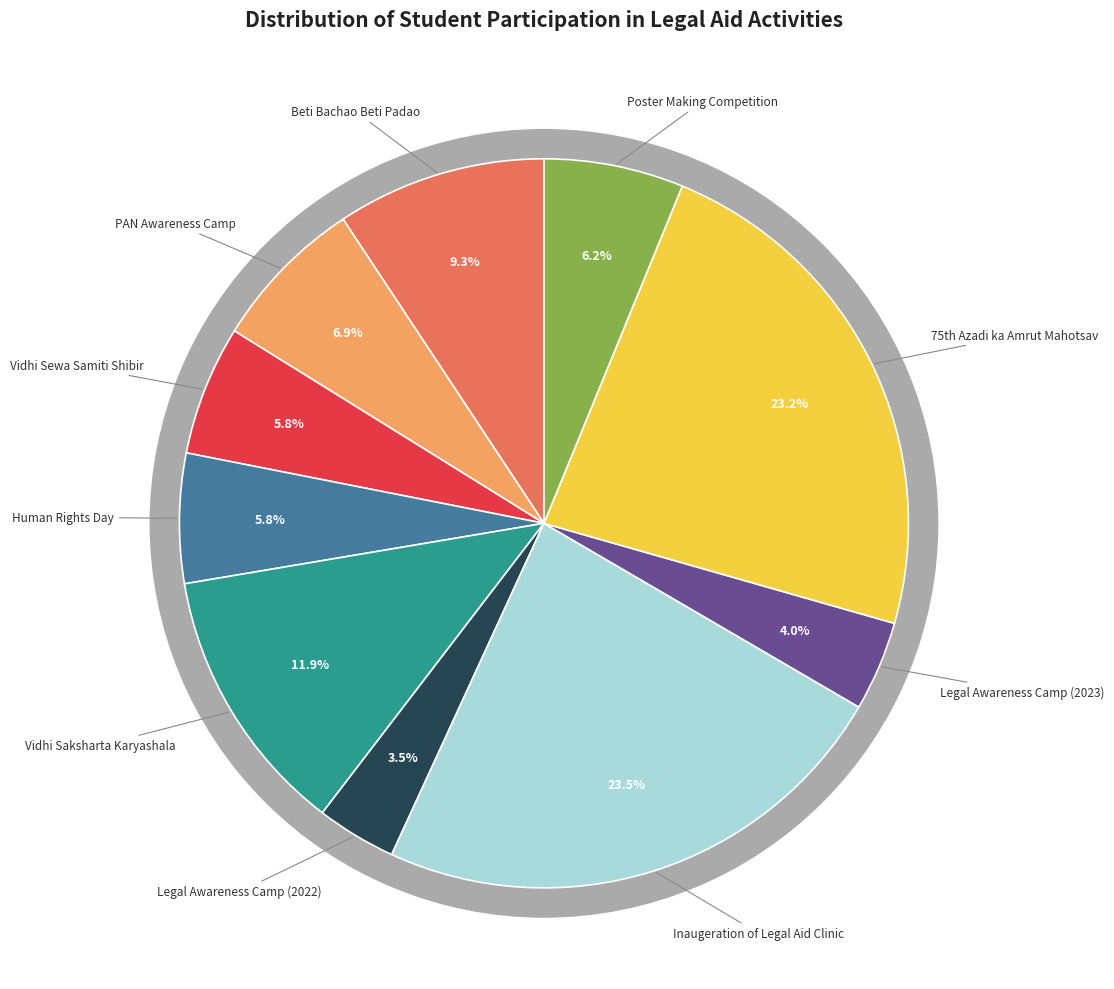

To the nearest percent, what portion does Beti Bachao Beti Padao represent?

9%